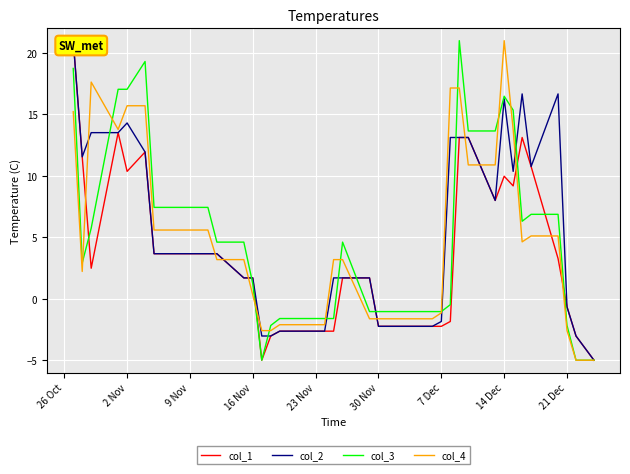

Is this an area chart (filled region under the line)?

No